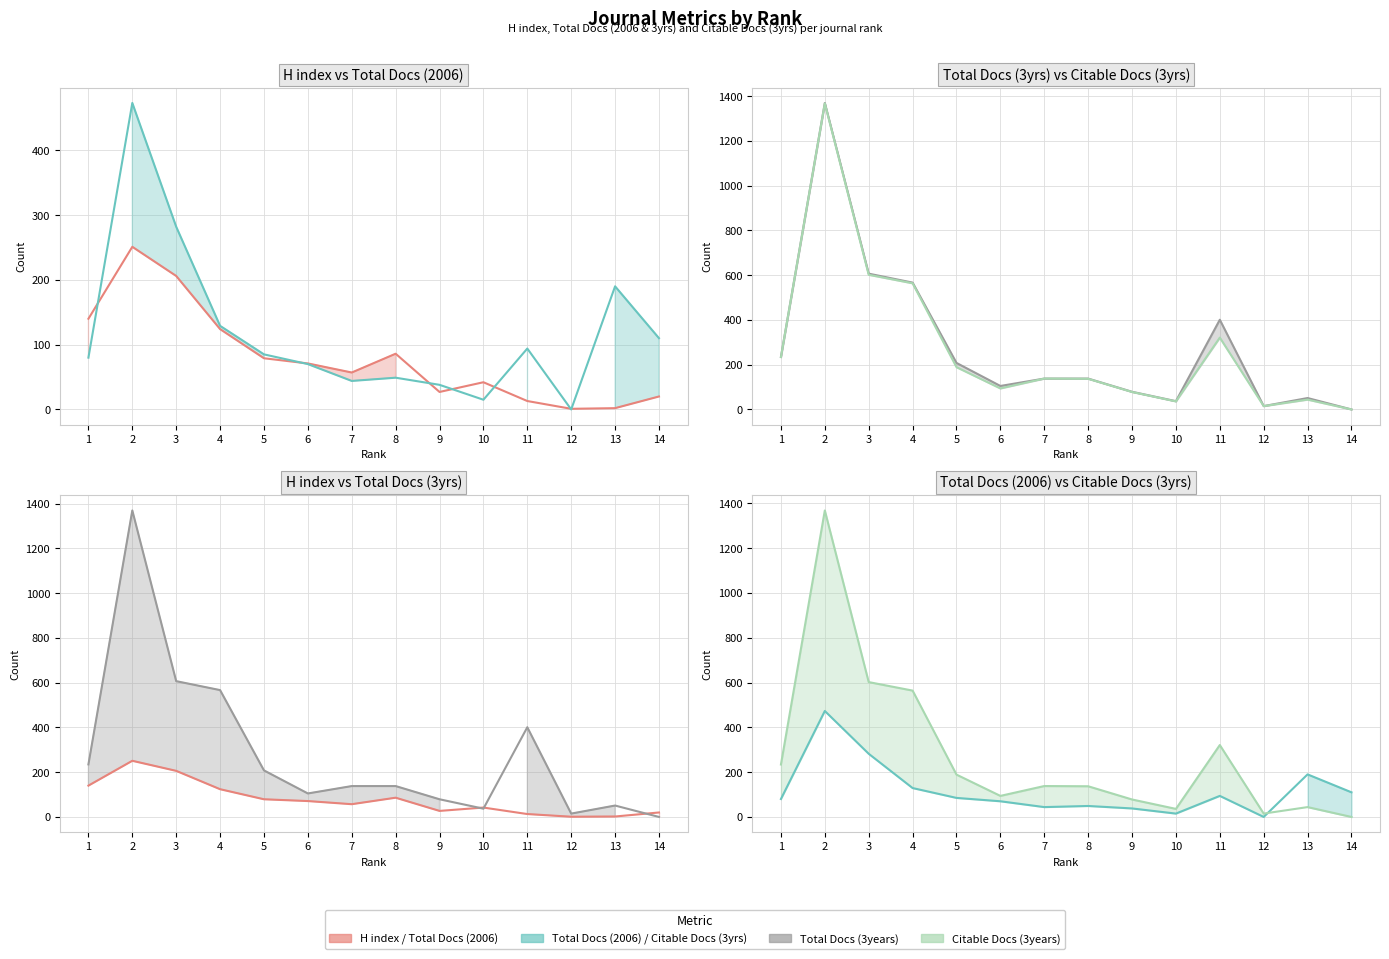

Does the chart have visible grid lines?

Yes